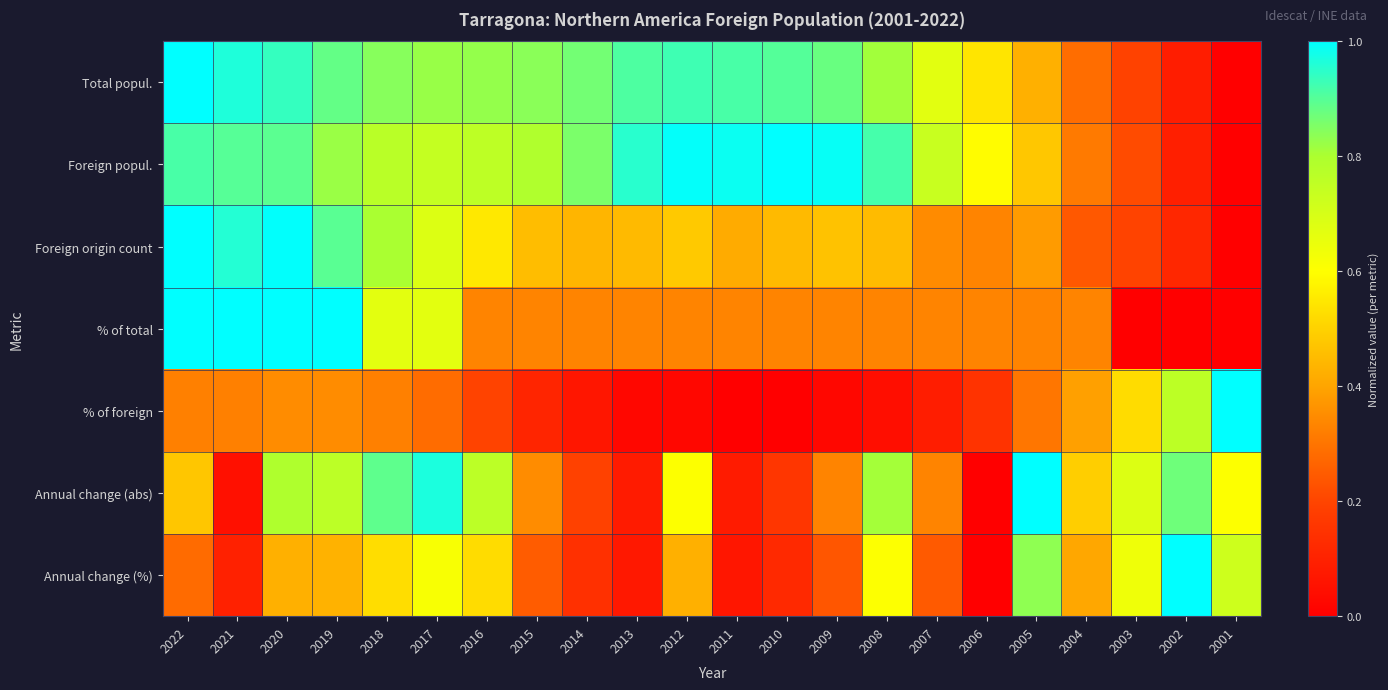

What is the spread (max minus min) of values at 2014?

0.8